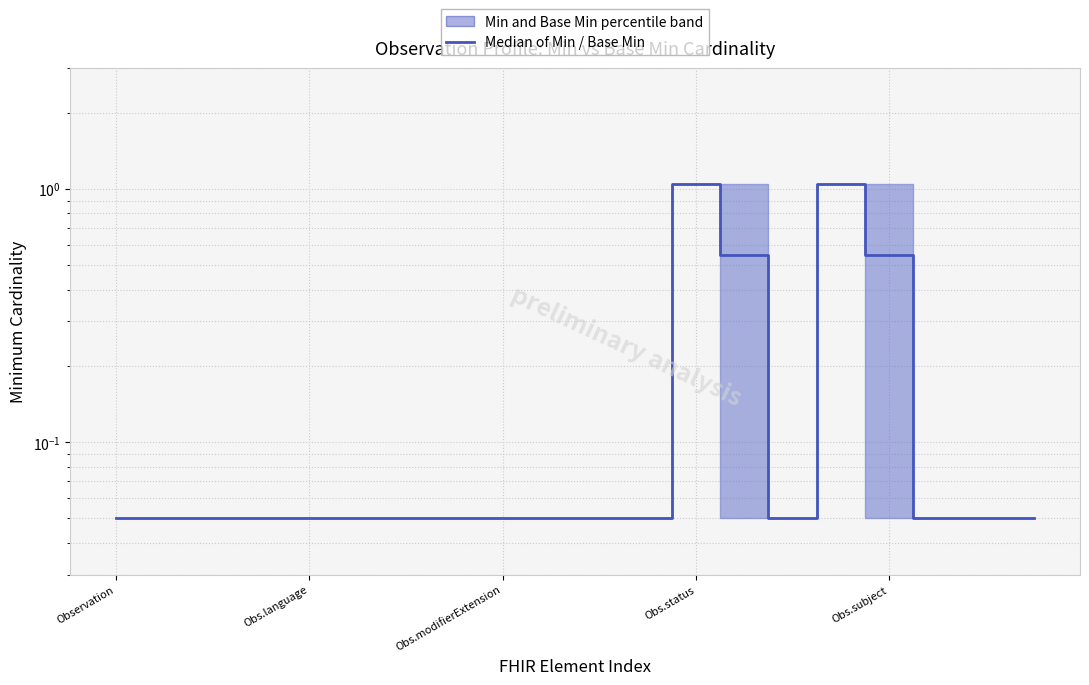

What is the greatest value displayed?

1.1